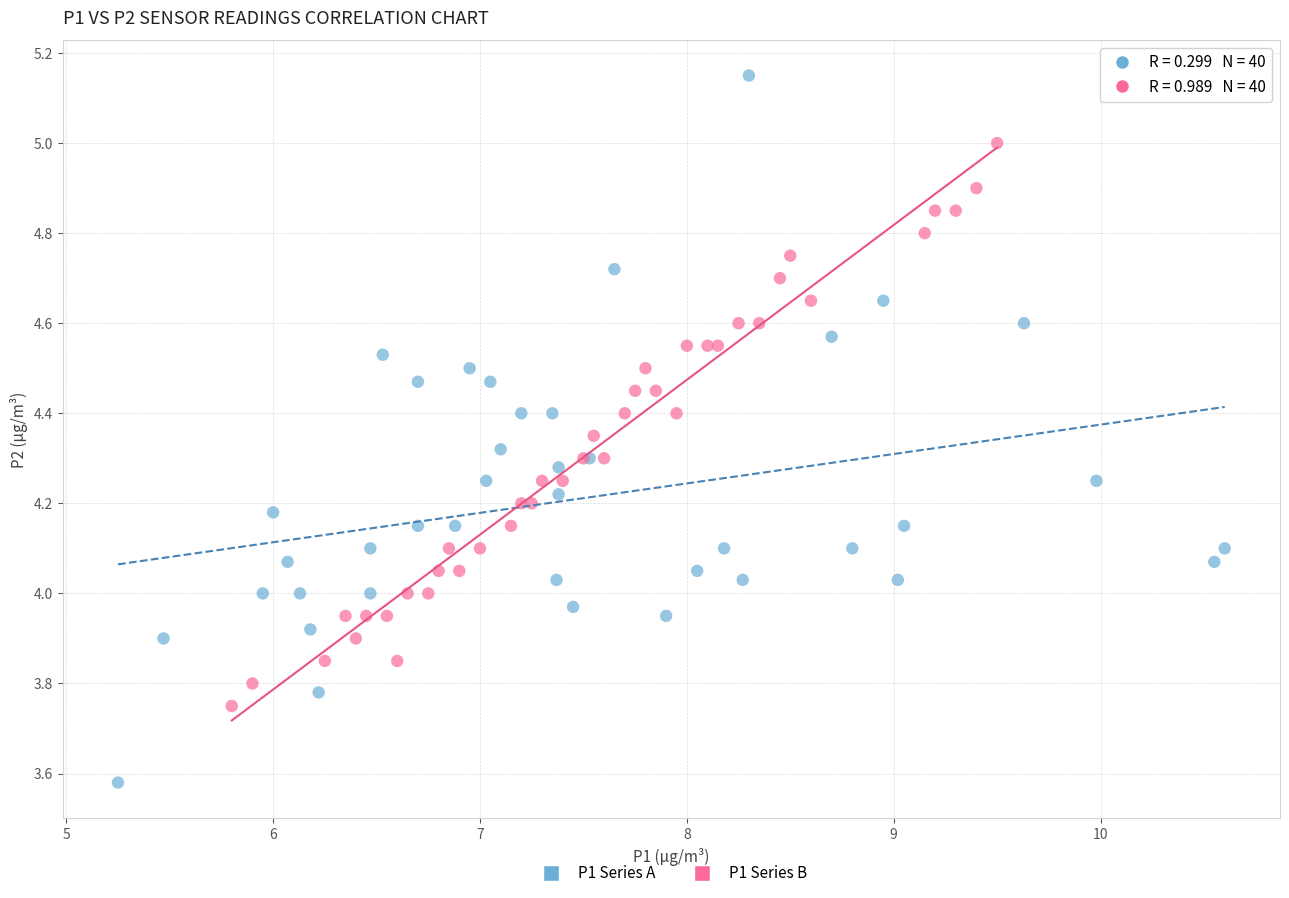

Which series reaches the maximum Y coordinate?

P1 Series A